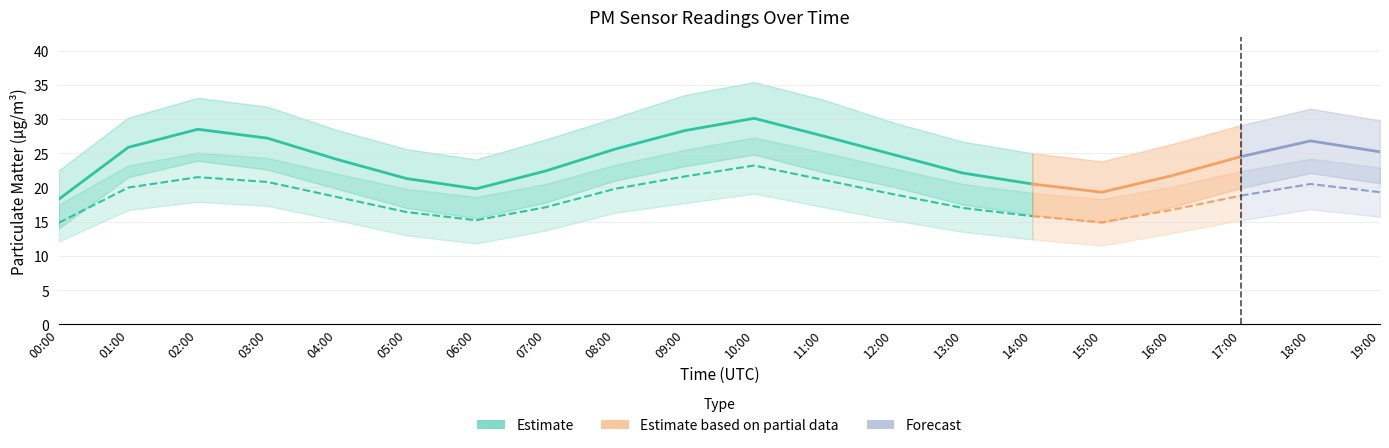

Which label corresponds to the smallest value in the chart?

15:00